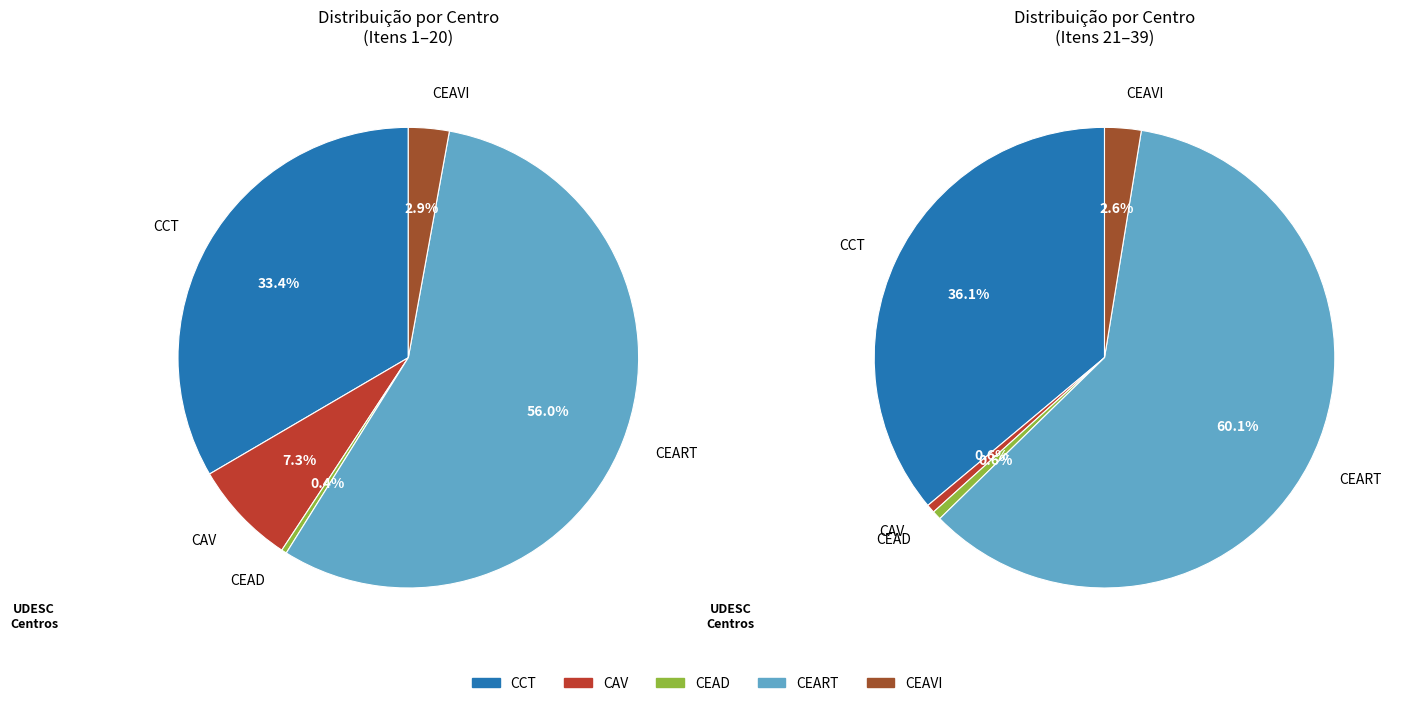

At 7, list the series in order from smallest to largest.

CAV, CEAD, CEAVI, CCT, CEART